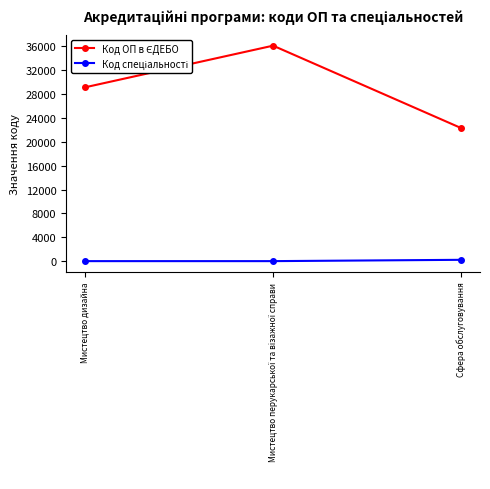

How many lines are shown in the chart?

2